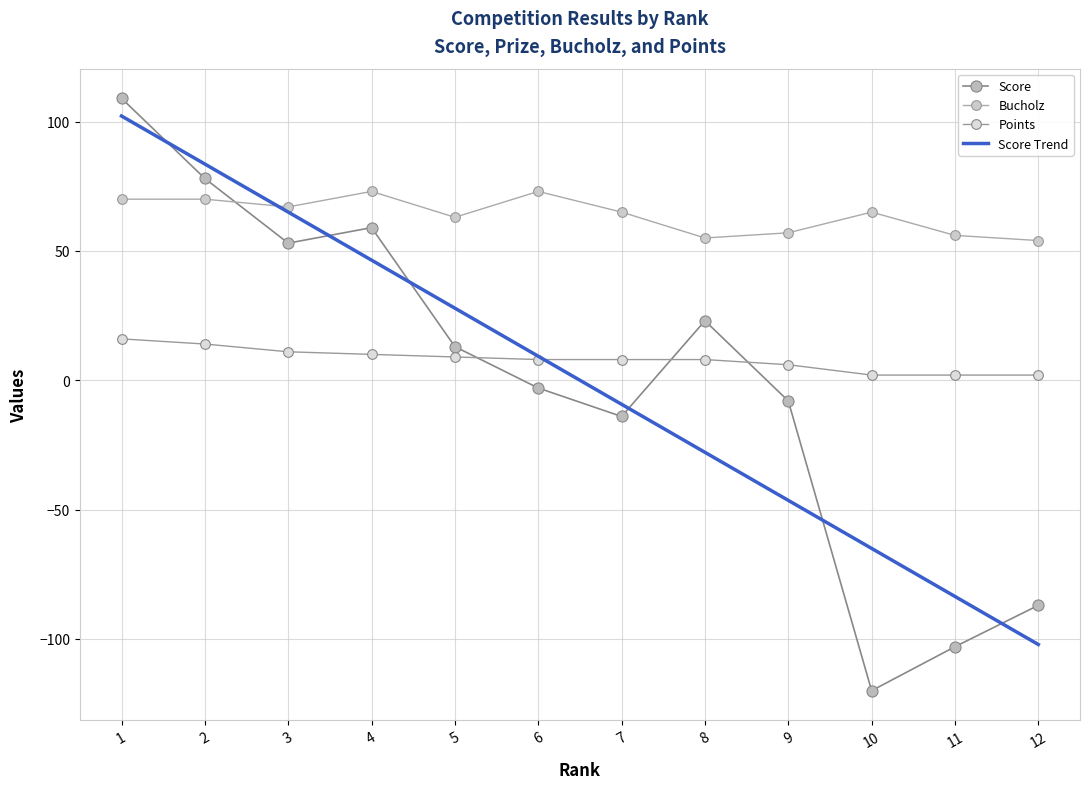

True or false: Score has more than 0 interior local peaks.

True